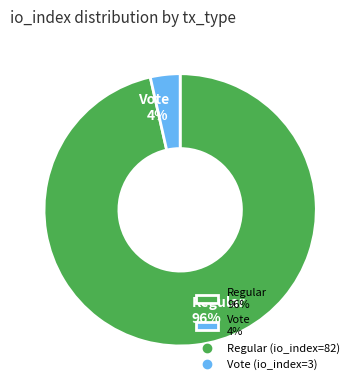

Count the number of slices in the pie.

2